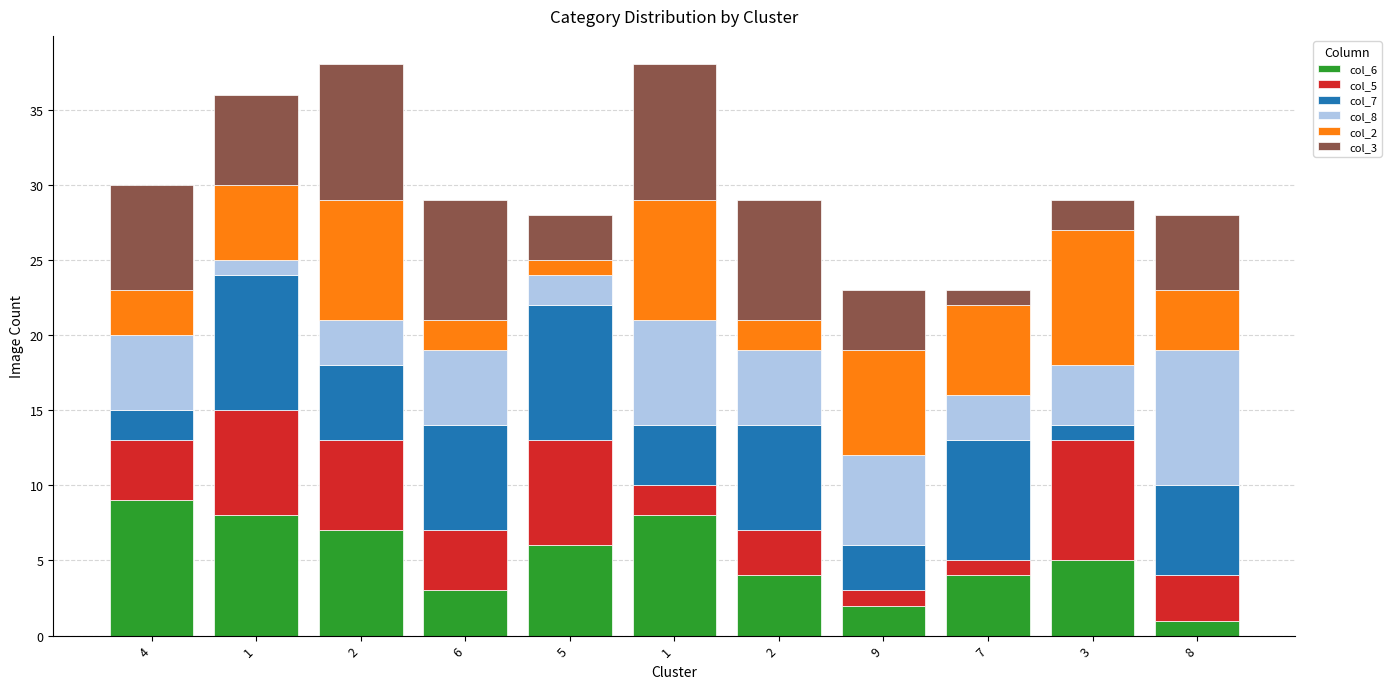

What is the label of the 2nd bar from the left?

1